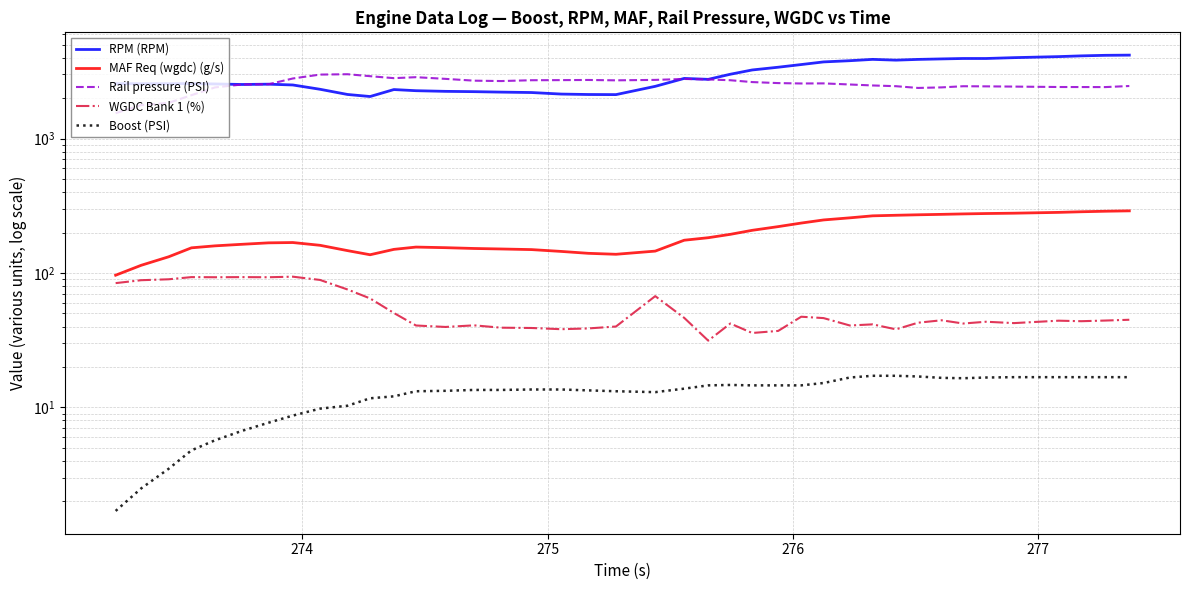

At 277, list the series in order from smallest to largest.

Boost (PSI), WGDC Bank 1 (%), MAF Req (wgdc) (g/s), Rail pressure (PSI), RPM (RPM)